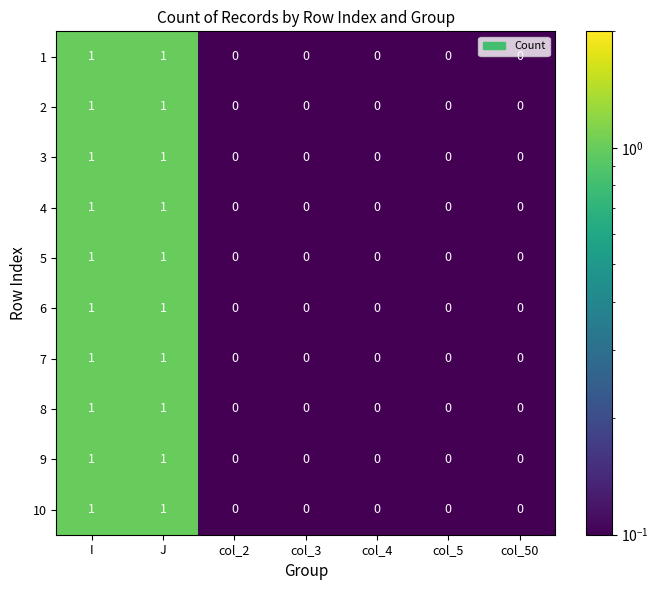

What is the total value across all series at I?

10